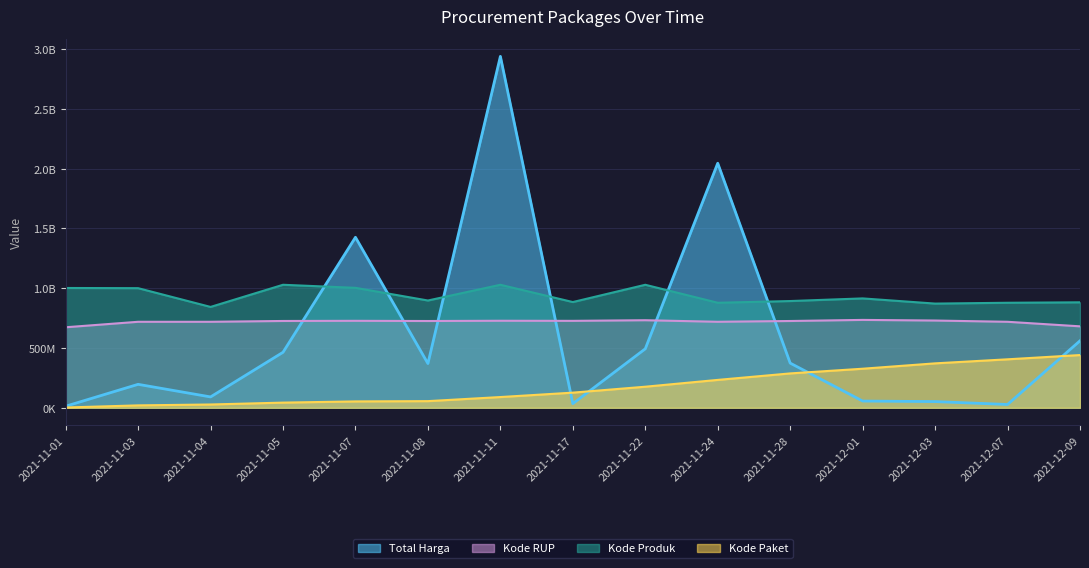

Reading left to right, extract all data points from this chart.

Total Harga: 12787500.0	195911270.0	90672075.0	464002100.0	1425867900.0	369766800.0	2938963240.0	34292000.0	493000000.0	2045327100.0	373404000.0	56152800.0	51601000.0	27412000.0	559971000.0
Kode Paket: 2128282.2	19863966.9	27330296.1	43044901.0	53043097.7	55429926.7	89624326.9	126473562.0	176019970.9	232988566.8	287242420.6	326465872.7	371371050.0	405212313.0	440844486.0
Kode Produk: 1001814413.8	1000224021.6	843366254.4	1028618853.6	1003092685.7	897032683.3	1028637134.0	884128095.7	1028616145.4	878209318.0	892578366.3	914631263.9	871278349.3	878209318.0	881924972.6
Kode RUP: 673227252.5	719061983.4	719061983.4	725829795.0	727184322.8	725566799.6	727667345.4	726893223.6	732134658.4	719061983.4	725615073.2	734740810.0	729538472.1	719061983.4	681018679.1